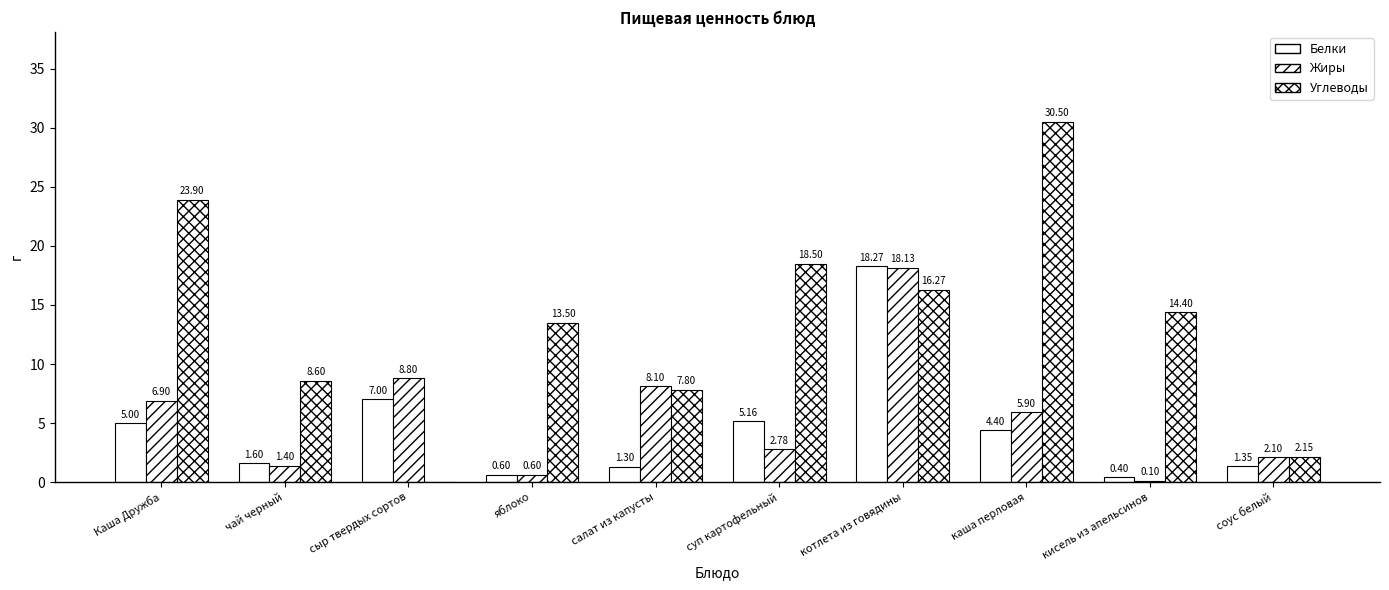

How many groups of bars are there?

10